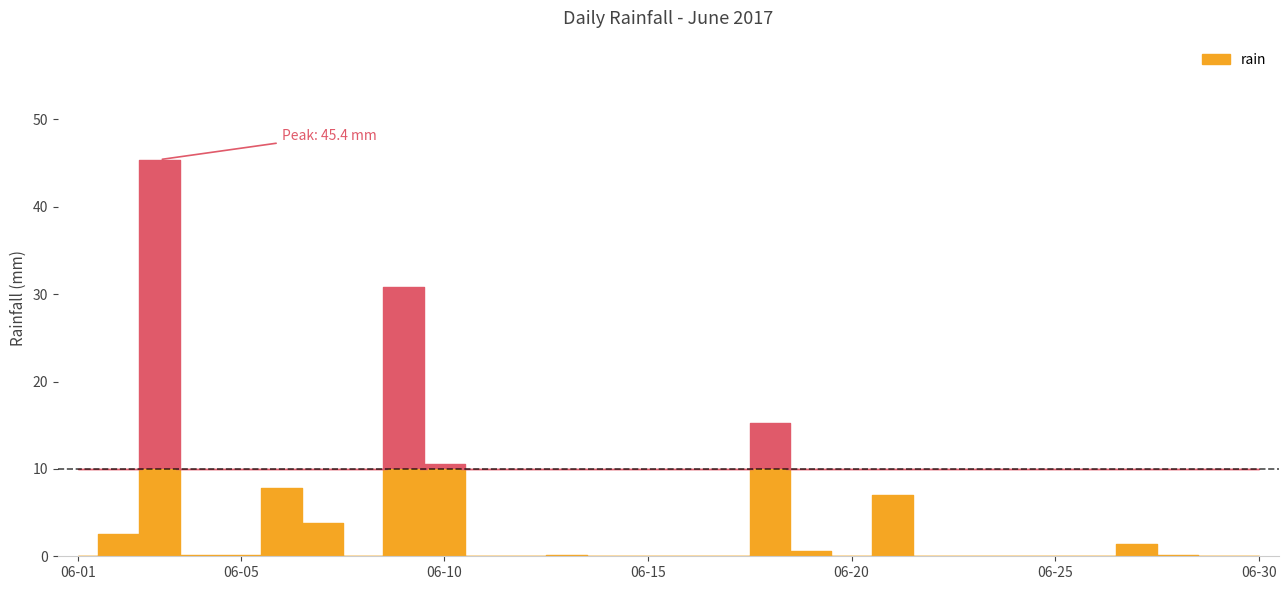

True or false: the data shows -29.6 at 2017-06-01.

False